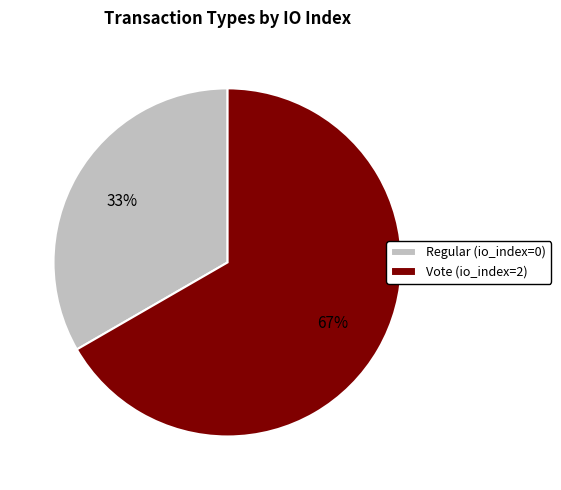

Which category accounts for the majority?

Vote